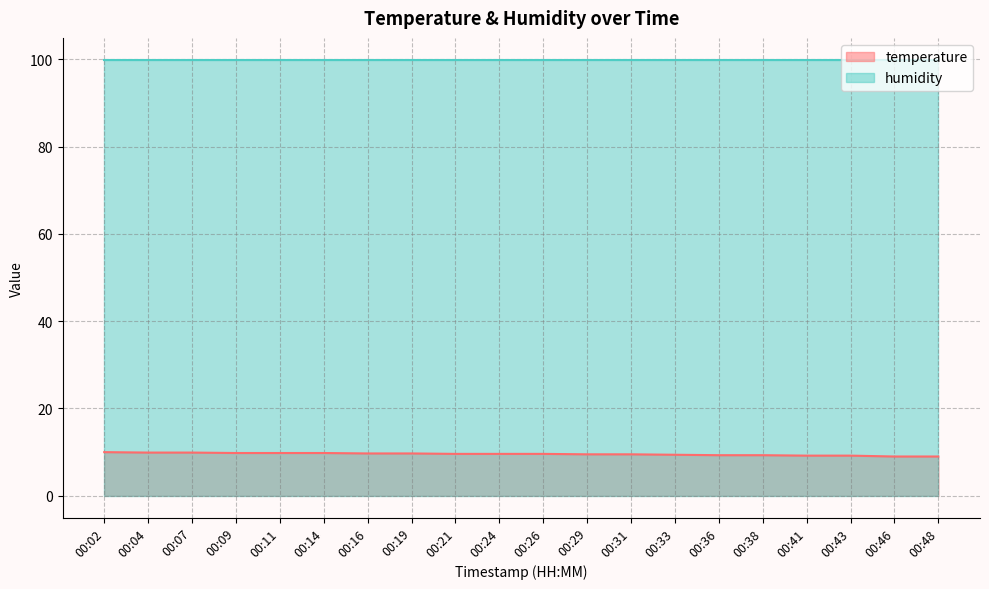

At which category does the chart reach its peak across all series?

00:02